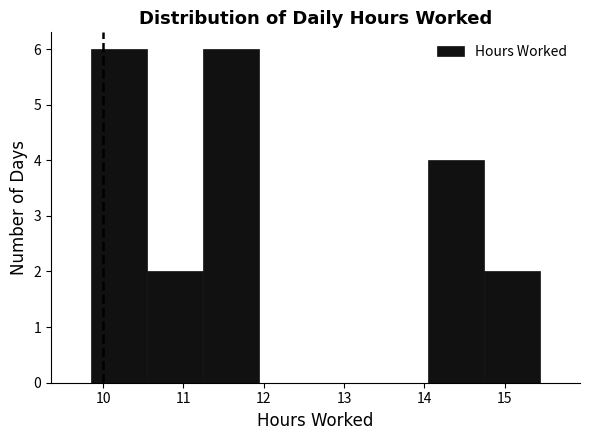

Reading left to right, list every bar in this chart as the range it spans on the x-axis followed by its height. Neither the bar edges nor the heights are printed on the chart, so give them approximately, as read against the axes.

9.9 to 10.5: 6
10.5 to 11.2: 2
11.2 to 11.9: 6
11.9 to 12.6: 0
12.6 to 13.3: 0
13.3 to 14.0: 0
14.0 to 14.7: 4
14.7 to 15.4: 2